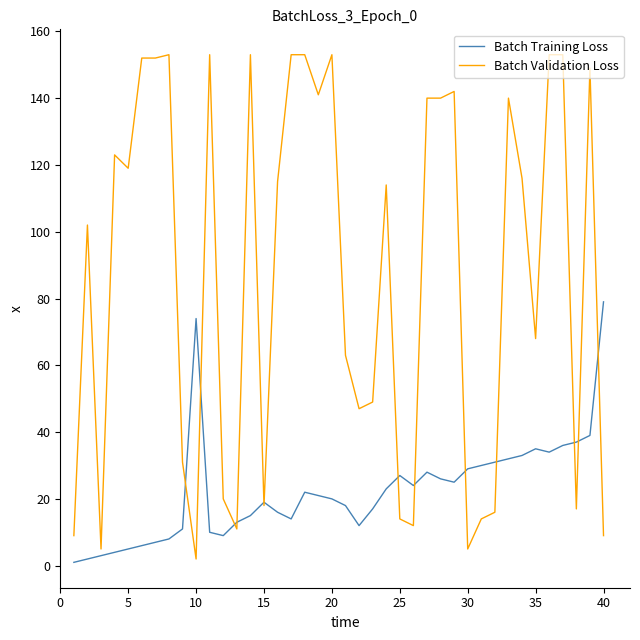

List the series in order of their overall mean, highest first.

Batch Validation Loss, Batch Training Loss